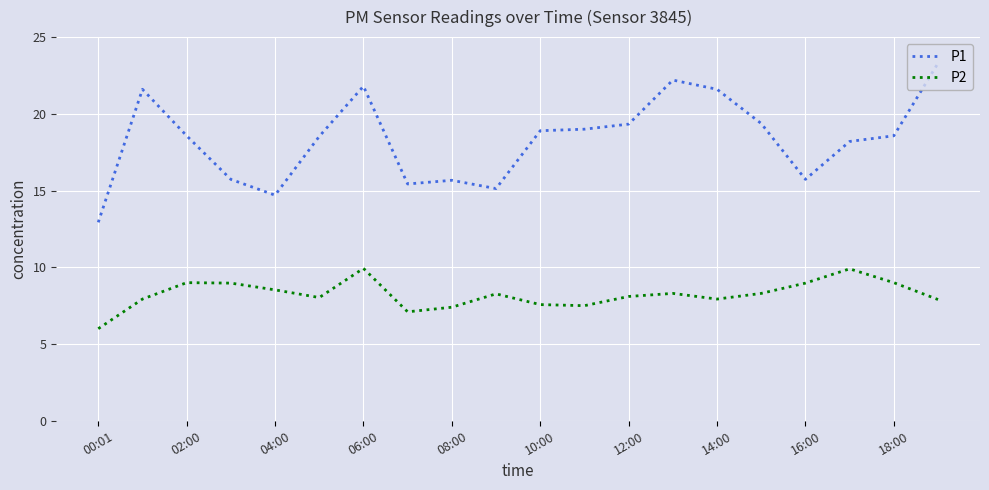

Which series has the largest total across all categories?

P1